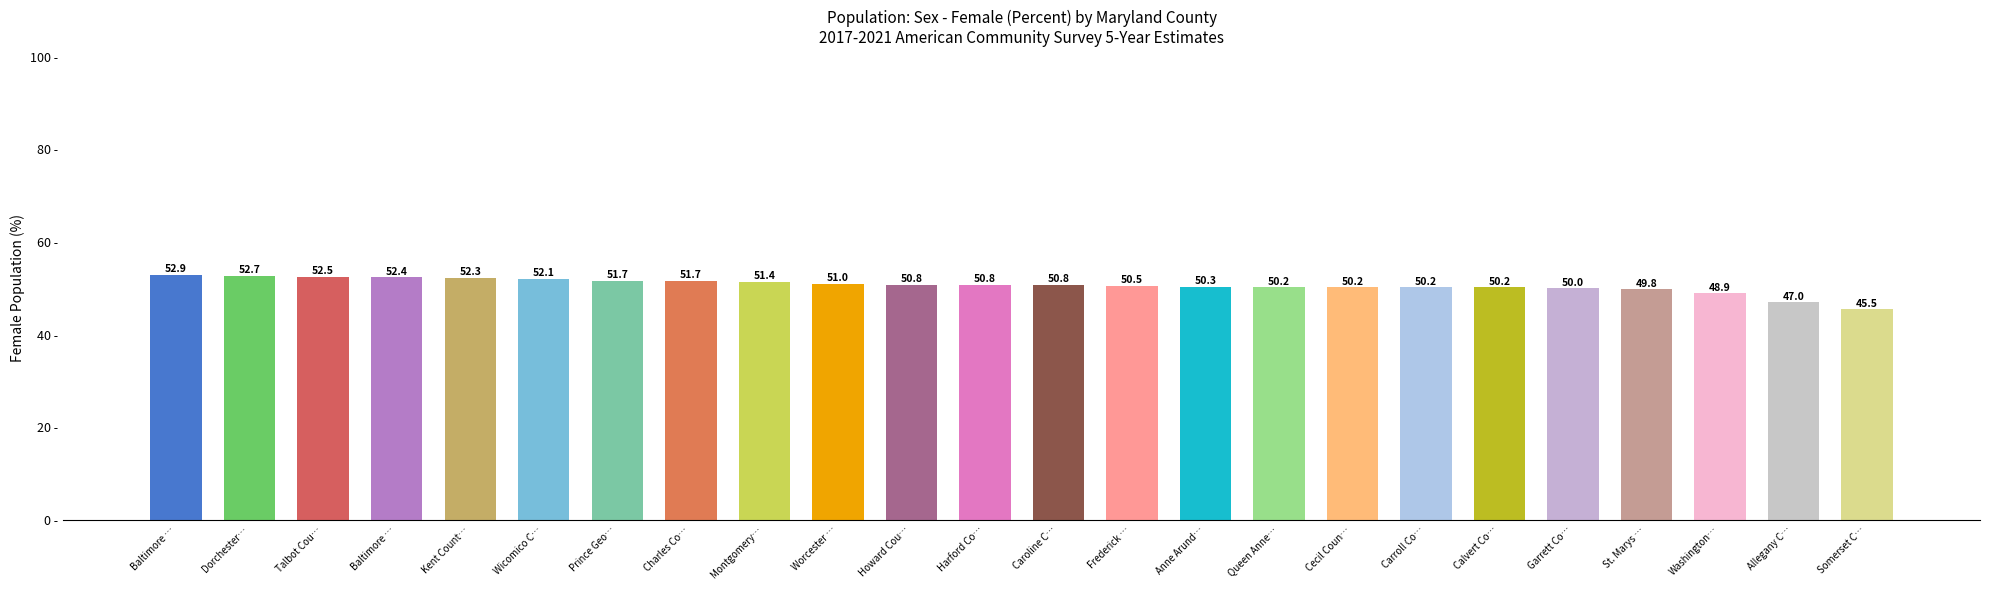

How many values are below 50?

4